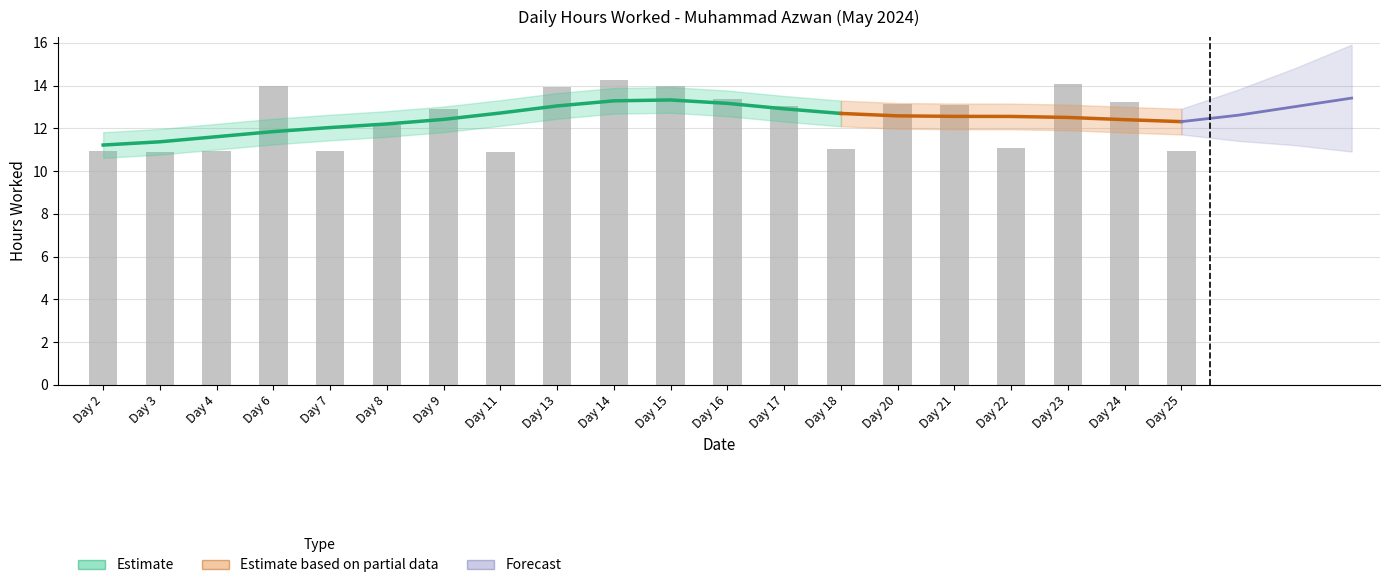

Rank the categories by value from lowest to highest.

Day 11, Day 3, Day 2, Day 4, Day 7, Day 25, Day 18, Day 22, Day 8, Day 9, Day 17, Day 21, Day 20, Day 24, Day 16, Day 13, Day 6, Day 15, Day 23, Day 14